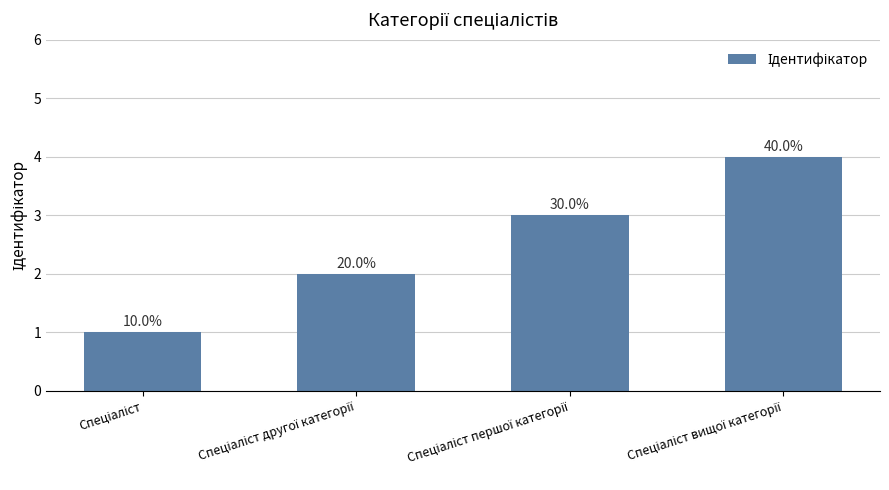

List the labels in order of value, largest first.

Спеціаліст вищої категорії, Спеціаліст першої категорії, Спеціаліст другої категорії, Спеціаліст